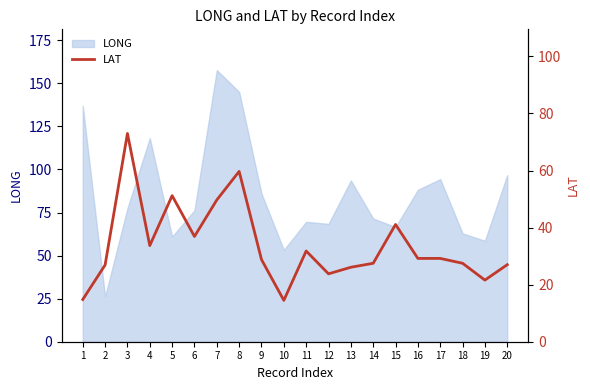

How many values exceed 29?

10